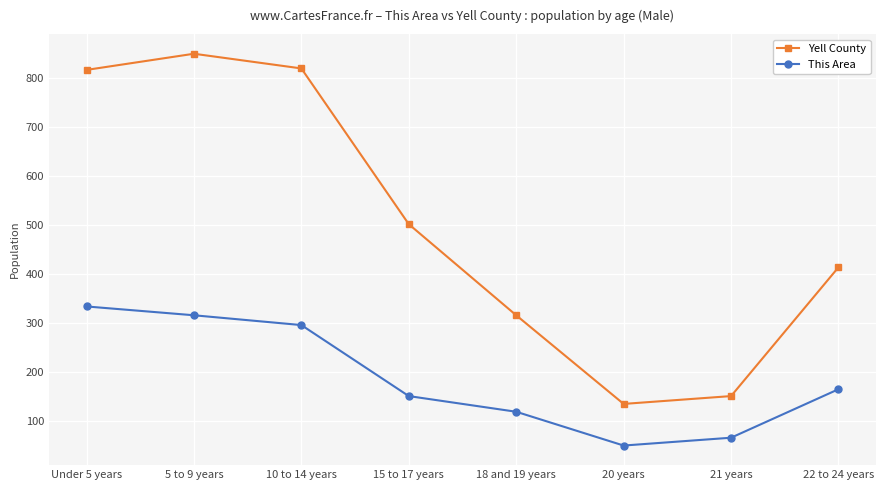

In This Area, how many points are lower than both neighbors (excluding endpoints)?

1